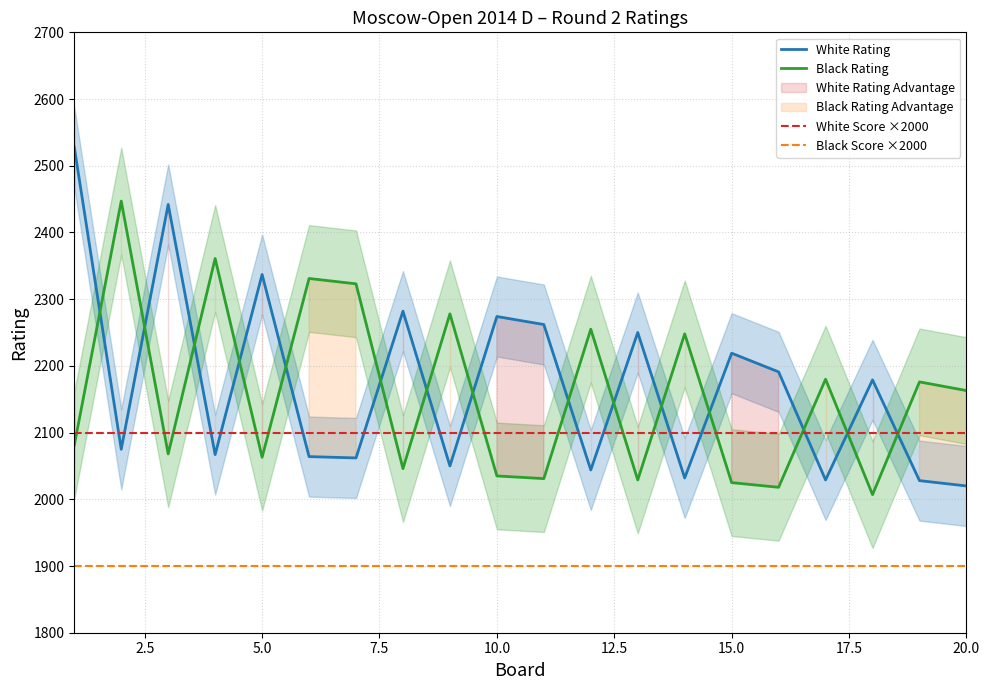

The value of Black Rating at 5.0 is 2063. True or false?

True